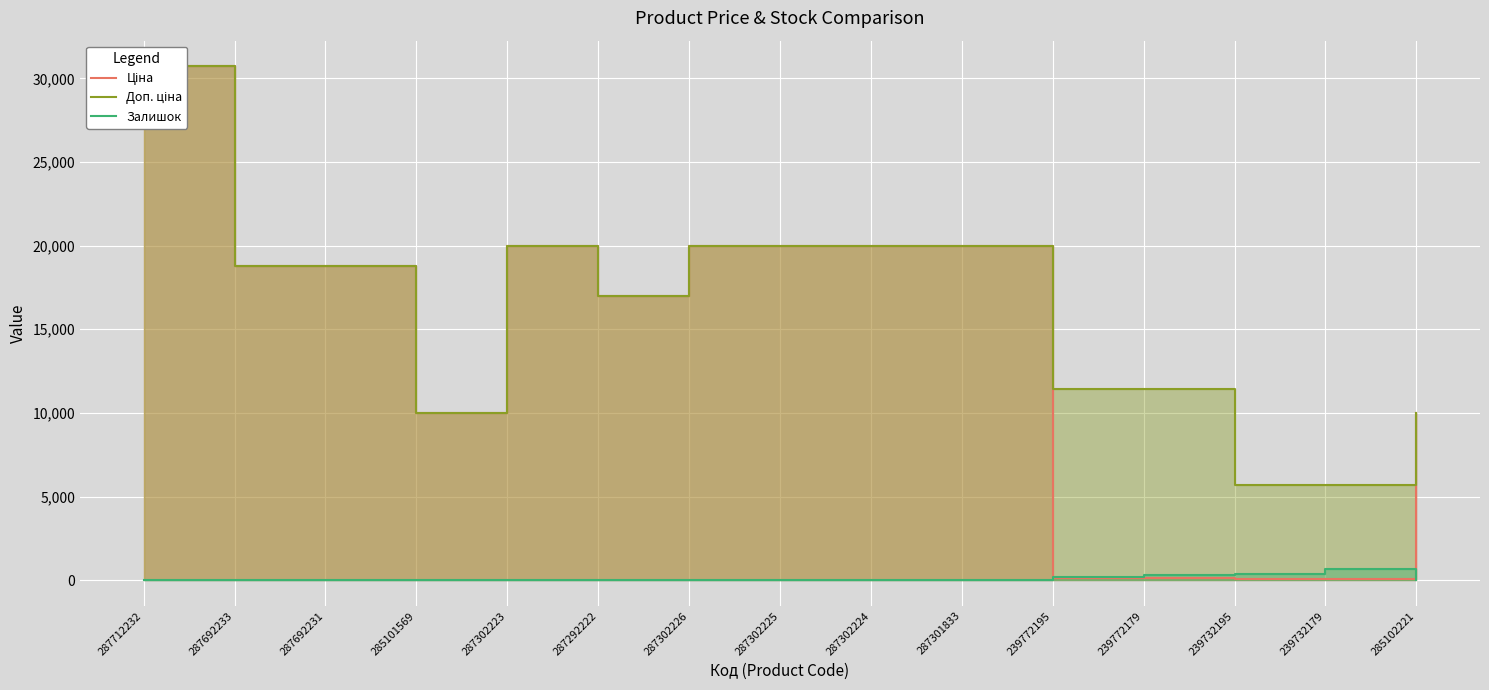

True or false: Доп. ціна has more than 1 interior local peaks.

False